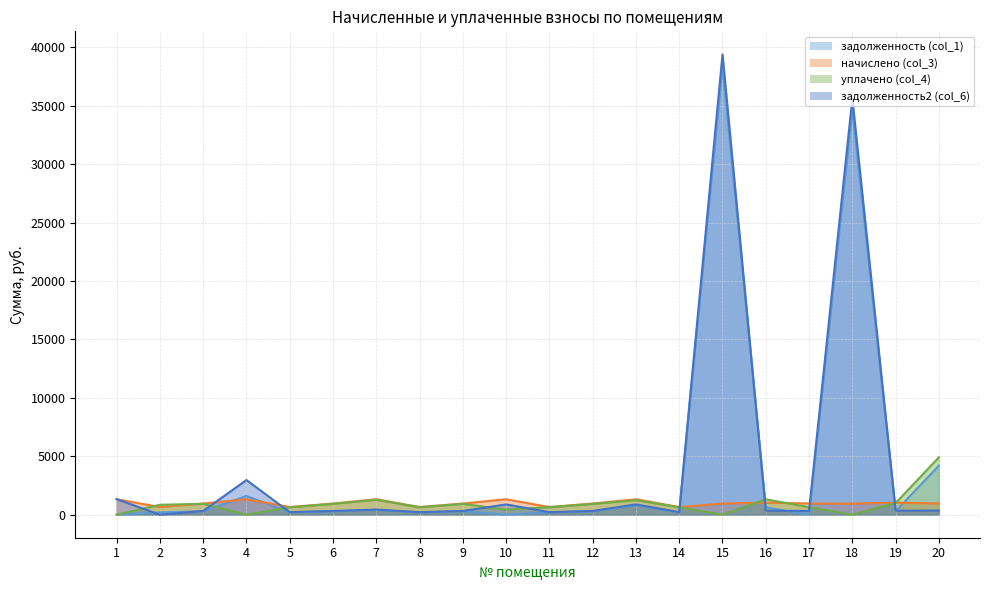

How many lines are shown in the chart?

4